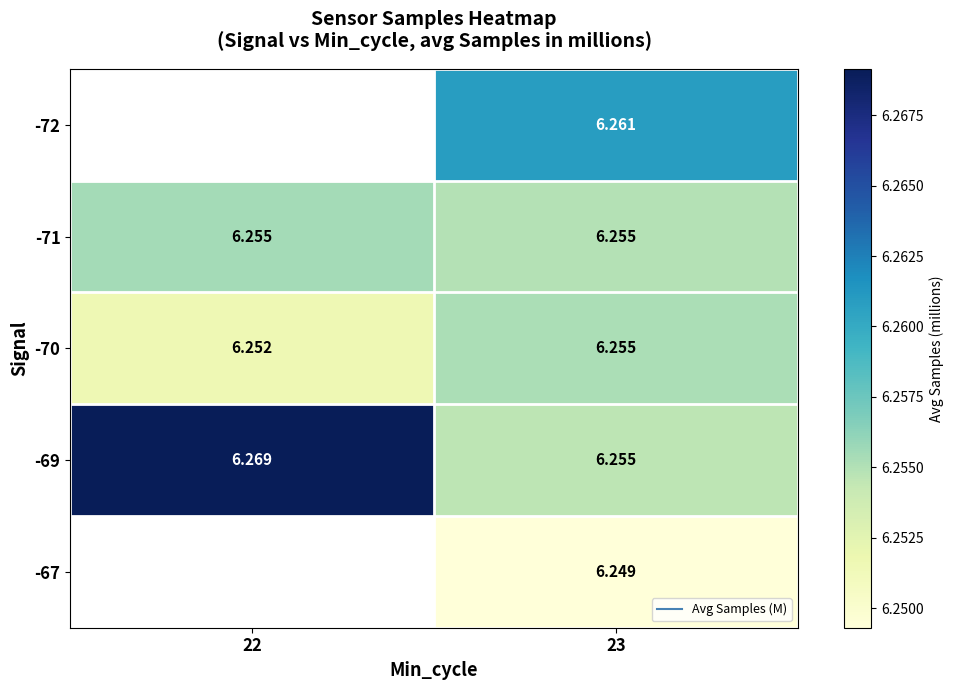

What is the average value of the -69 series?

6.3